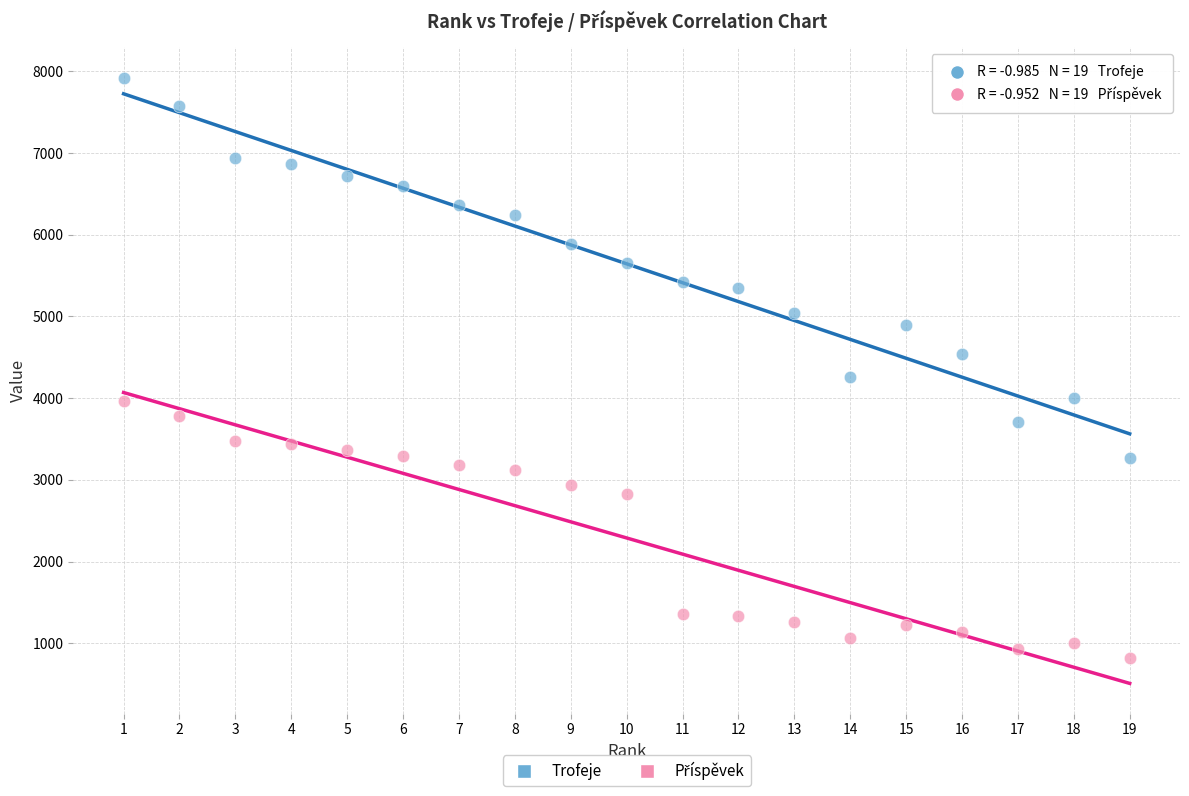

Across all data points, what is the range of X values (max minus min)?

18